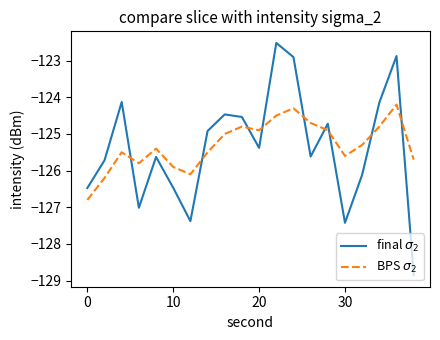

What is the maximum value shown in the chart?

-122.5